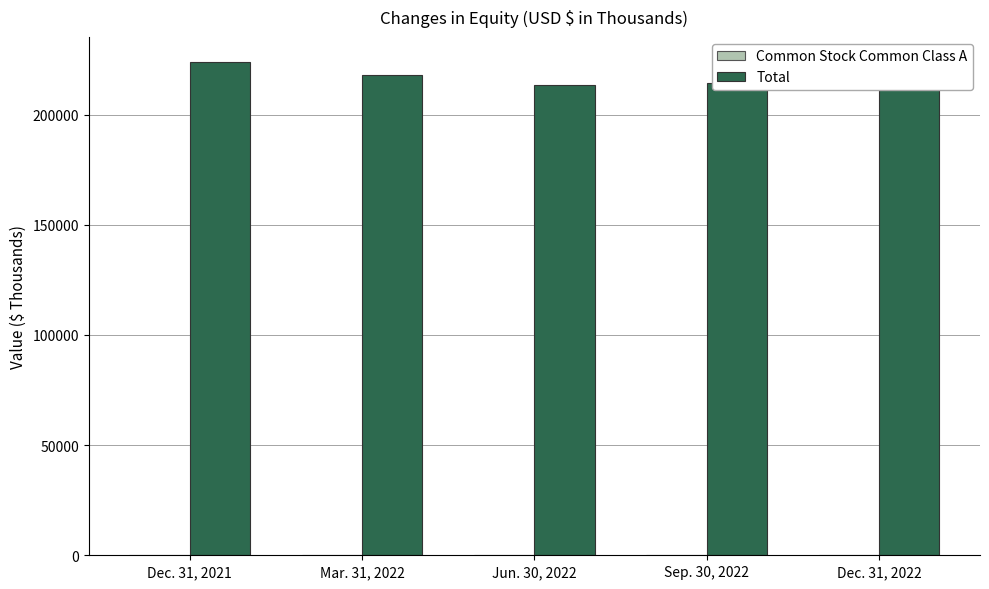

What is the greatest value displayed?

224127